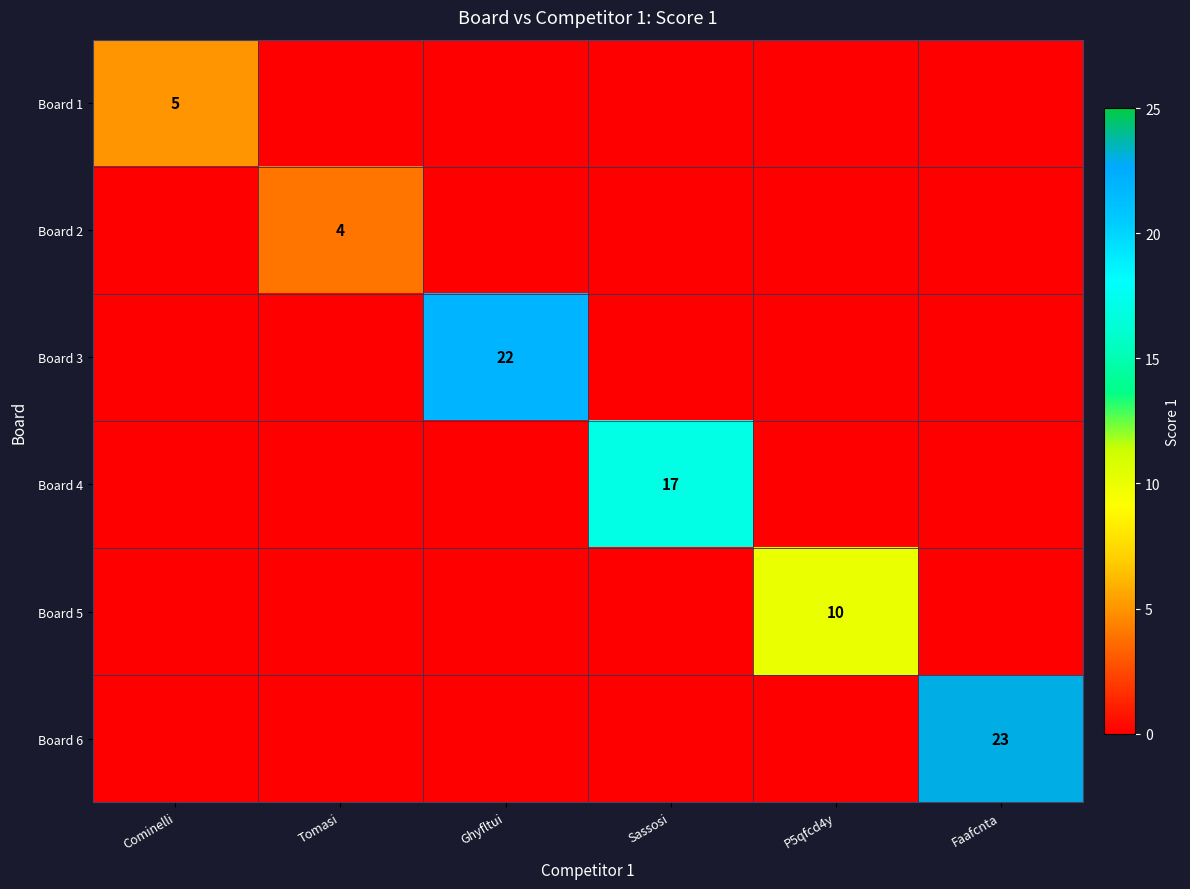

At which category does the chart reach its minimum across all series?

Tomasi